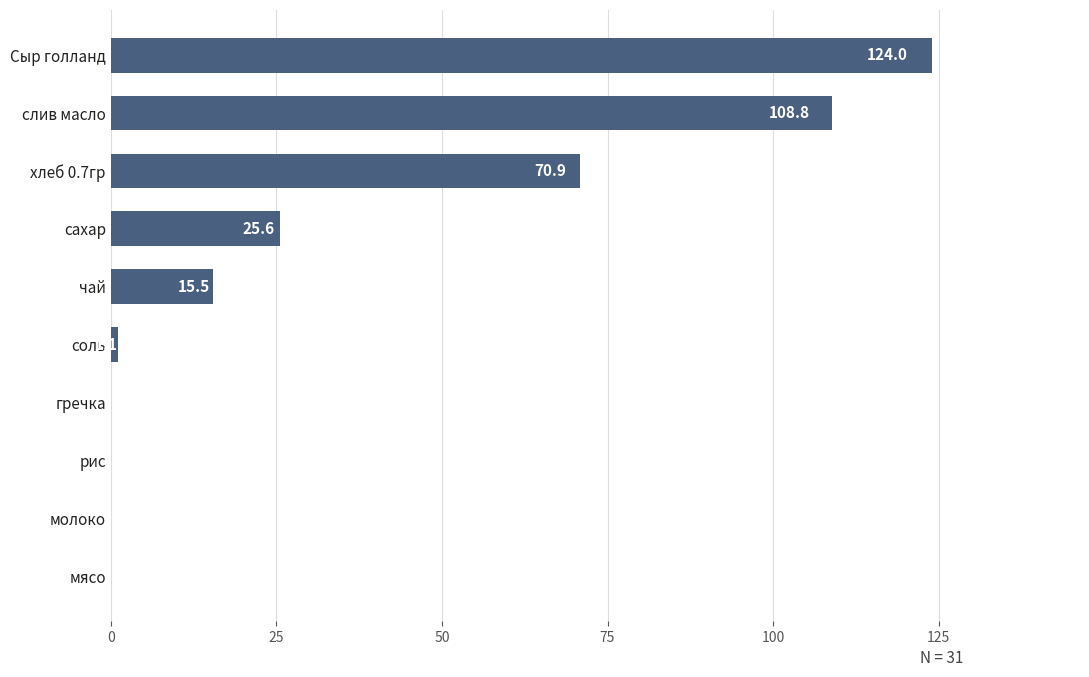

What is the sum of the values at чай and мясо?

15.5